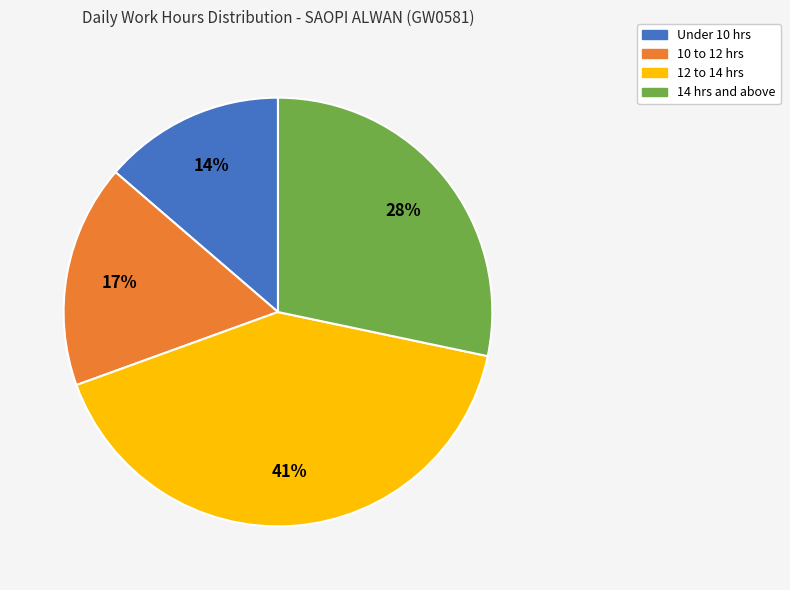

To the nearest percent, what is the difference between the largest and smallest slice percentages?

27%